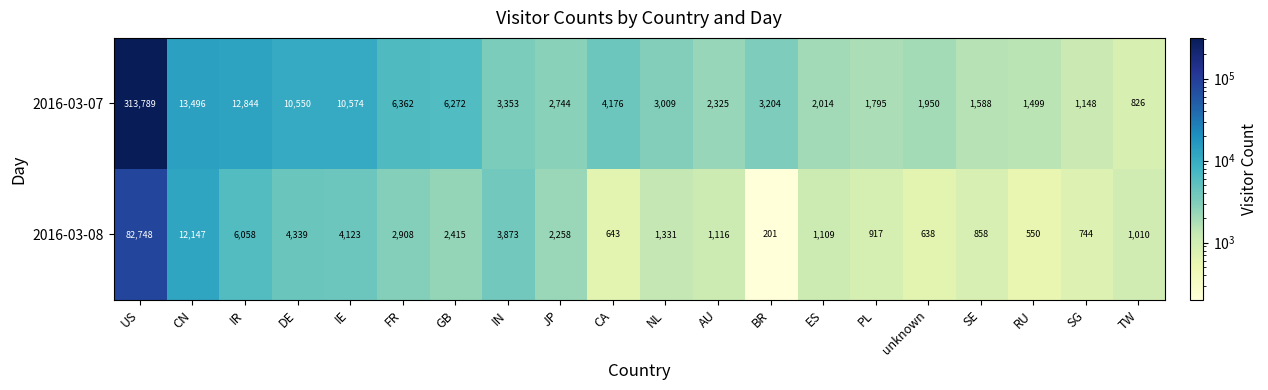

The value of 2016-03-07 at PL is 1795. True or false?

True